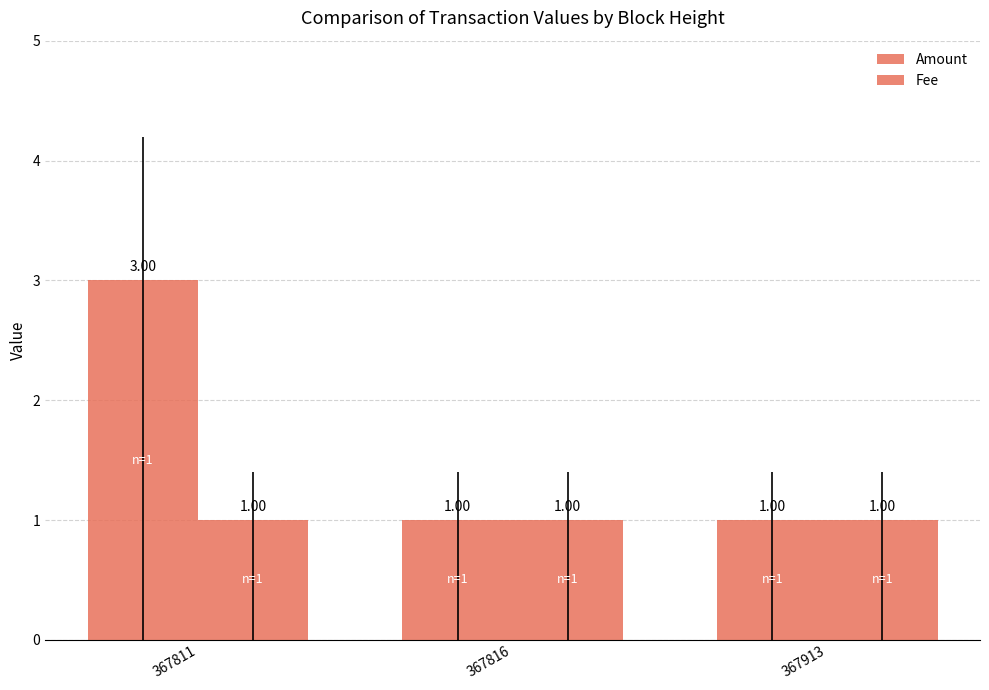

At which category does the chart reach its minimum across all series?

367816